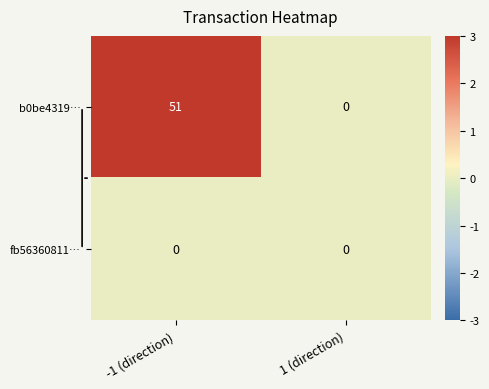

List the series in order of their peak value, highest first.

b0be4319…, fb56360811…